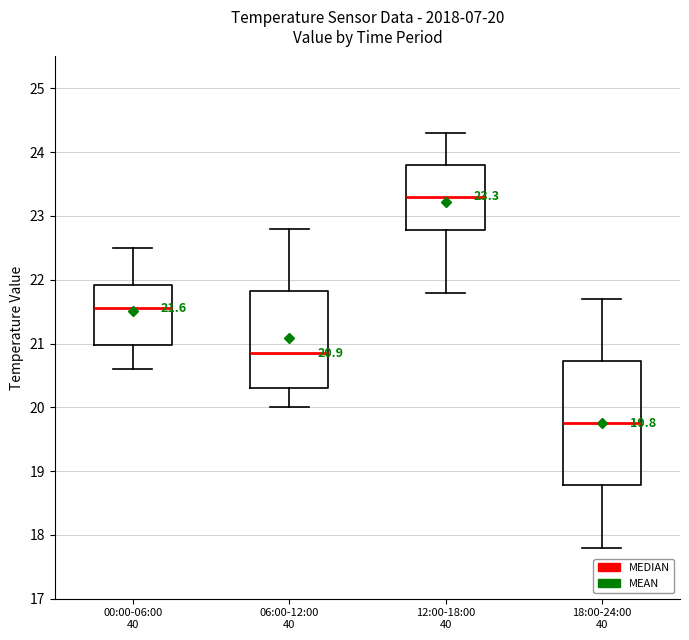

Comparing the boxes themselves (not the whiskers), which one is the tallest?

18:00-24:00 40